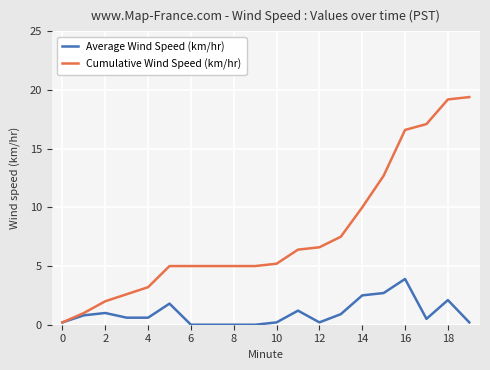

What is the maximum value for Average Wind Speed (km/hr)?

3.9